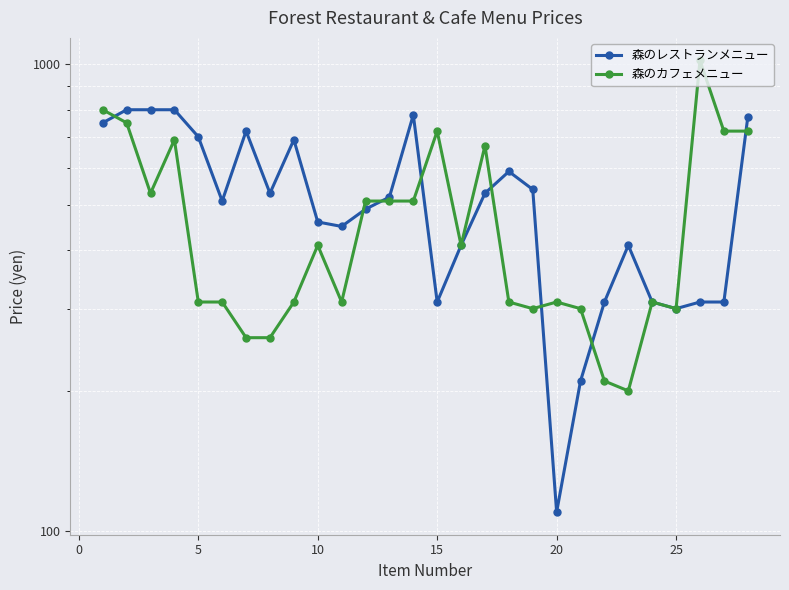

How many values in the 森のカフェメニュー series are below 410?

14